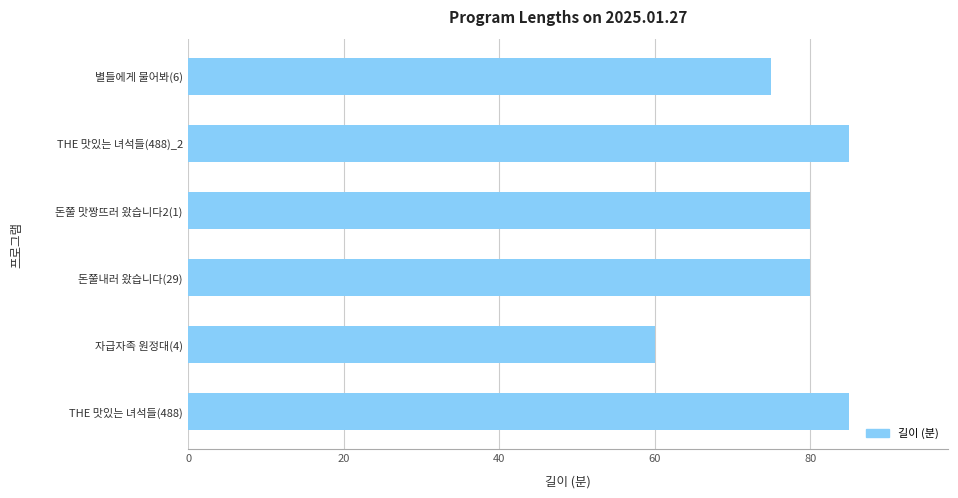

What is the change in value from 자급자족 원정대(4) to 돈쭐내러 왔습니다(29)?

+20